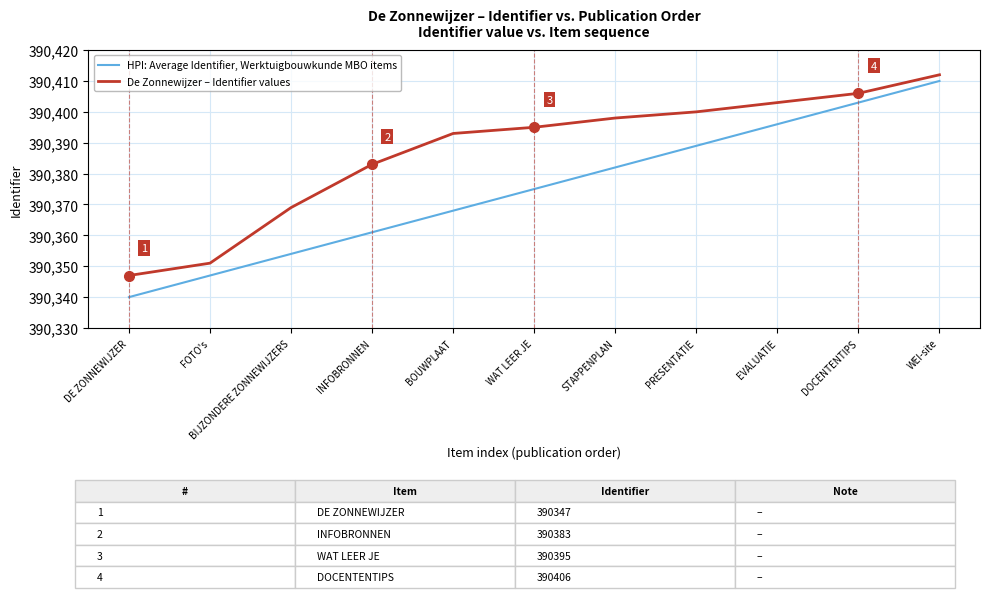

Reading left to right, list all the values displayed in this chart.

HPI: Average Identifier, Werktuigbouwkunde MBO items: 390340	390347	390354	390361	390368	390375	390382	390389	390396	390403	390410
De Zonnewijzer – Identifier values: 390347	390351	390369	390383	390393	390395	390398	390400	390403	390406	390412